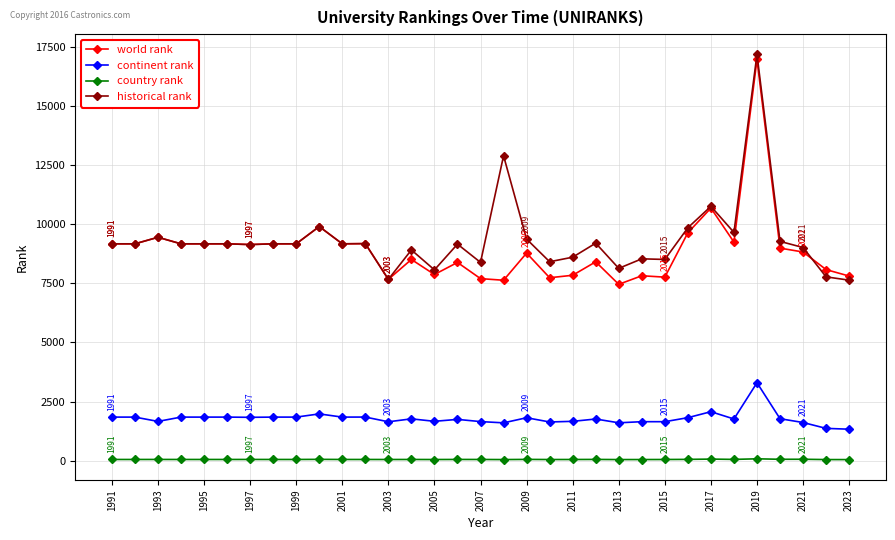

How many lines are shown in the chart?

4